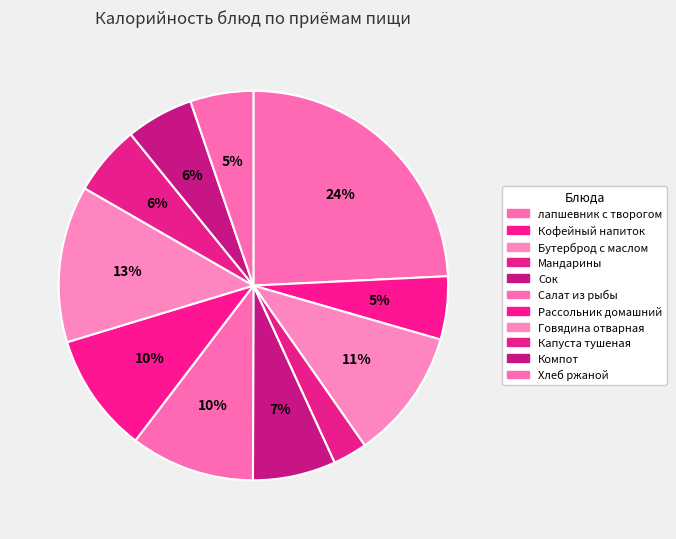

Count the number of slices in the pie.

11